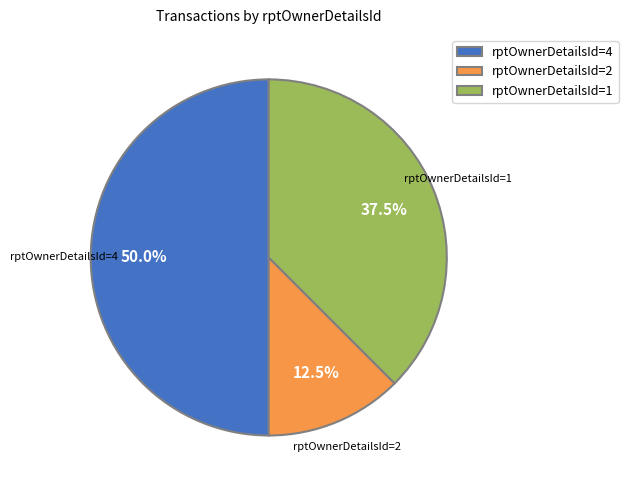

How many segments does this pie chart have?

3